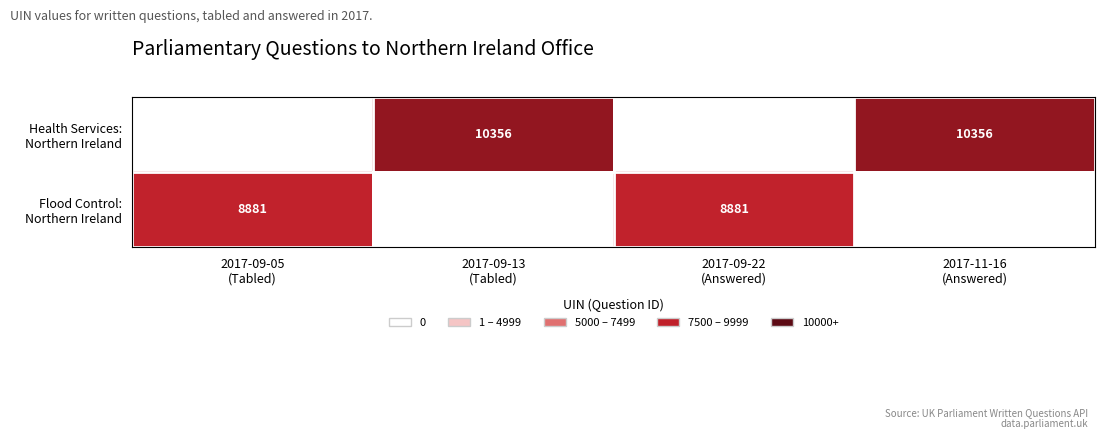

Between 2017-09-05
(Tabled) and 2017-09-22
(Answered), which is larger?

2017-09-05
(Tabled)